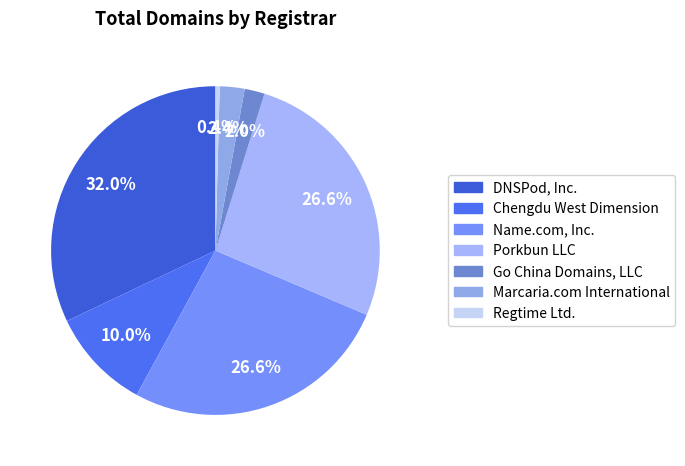

How many slices are in this pie chart?

7